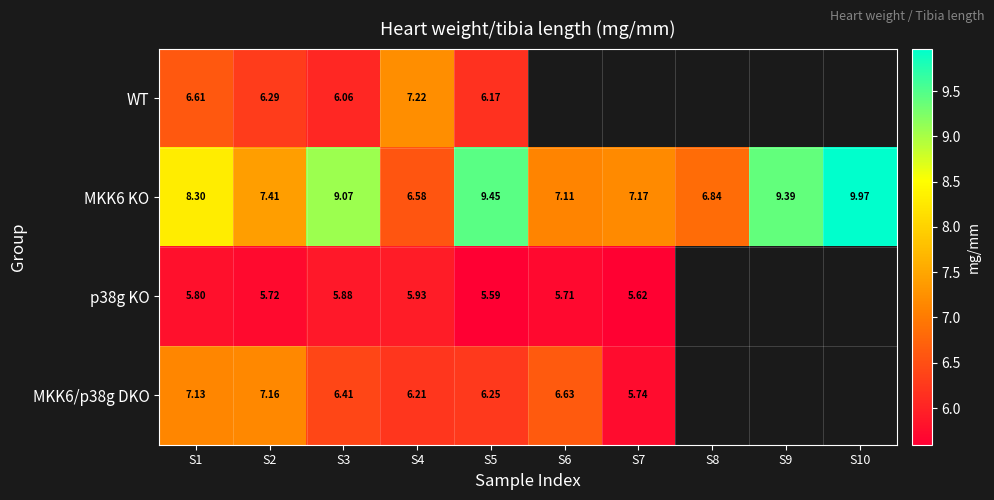

At S2, list the series in order from largest to smallest.

MKK6 KO, MKK6/p38g DKO, WT, p38g KO